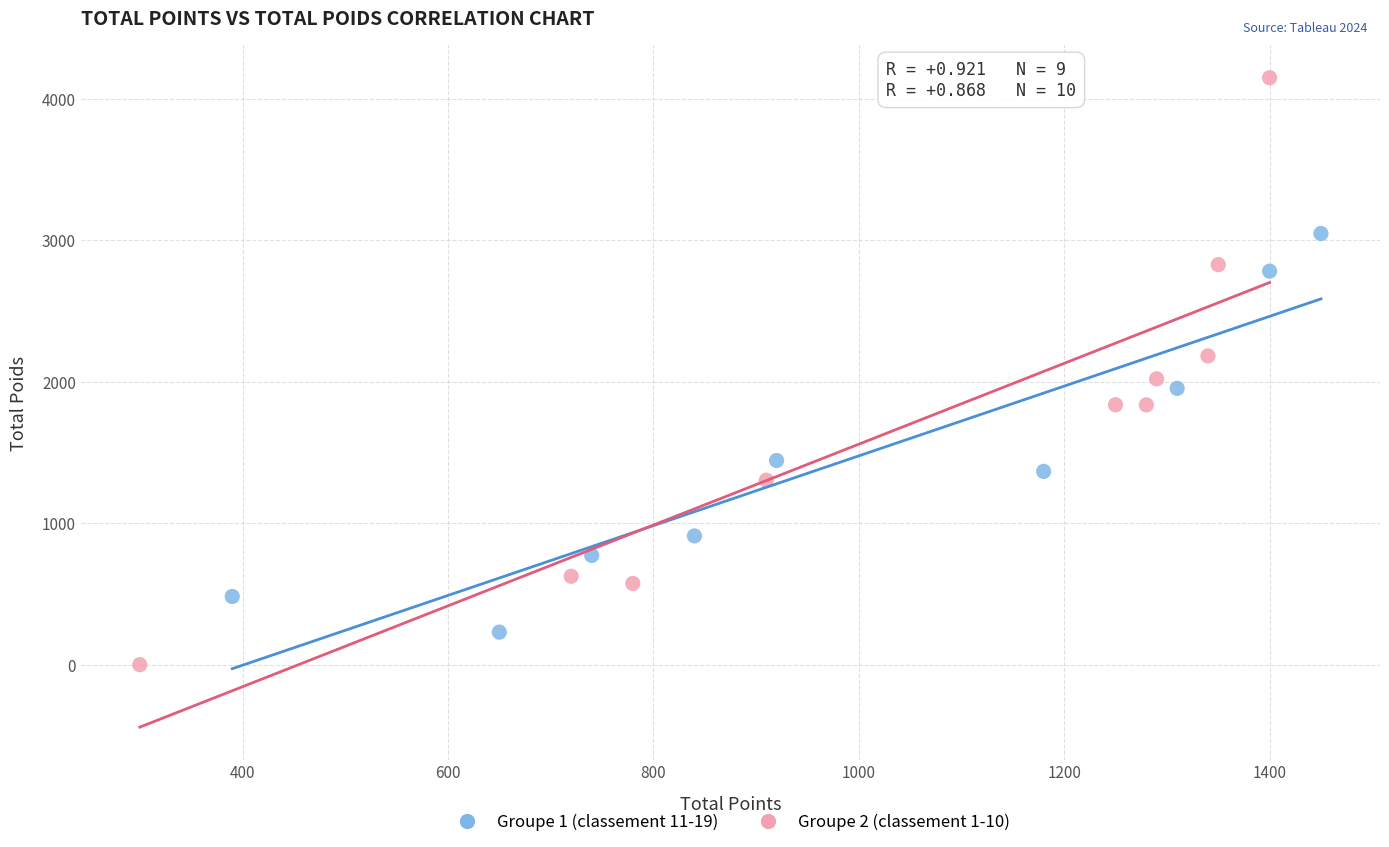

Which series contains the lowest Y value?

Groupe 2 (classement 1-10)